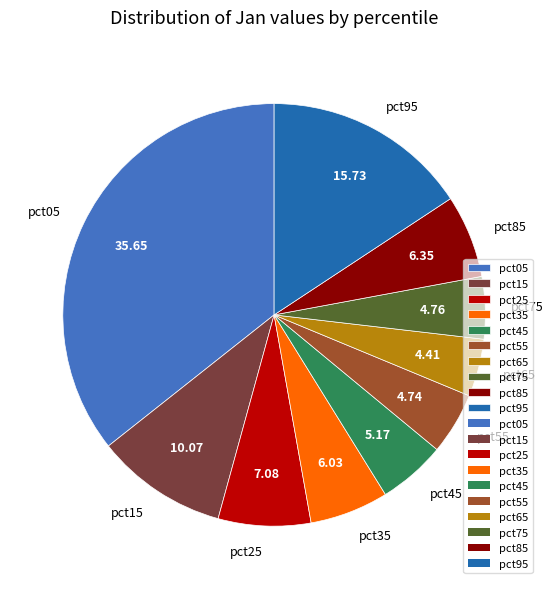

Is there a majority slice in this chart?

No